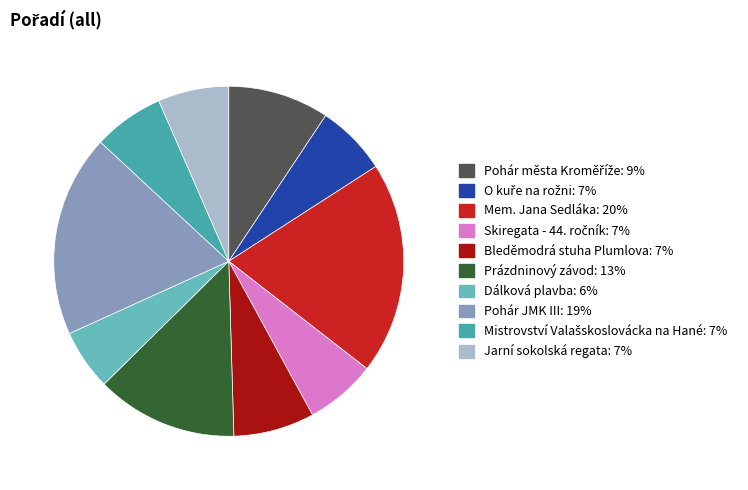

Between Mem. Jana Sedláka and Prázdninový závod, which is larger?

Mem. Jana Sedláka